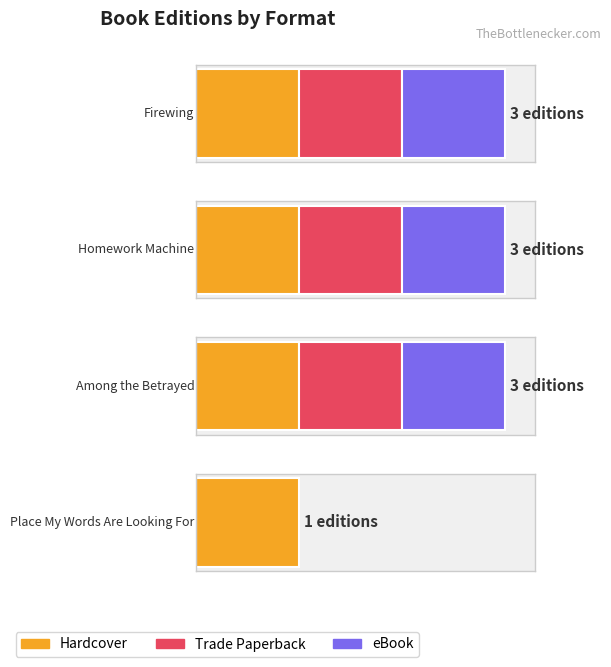

Count the values in the range 3 to 4.

3